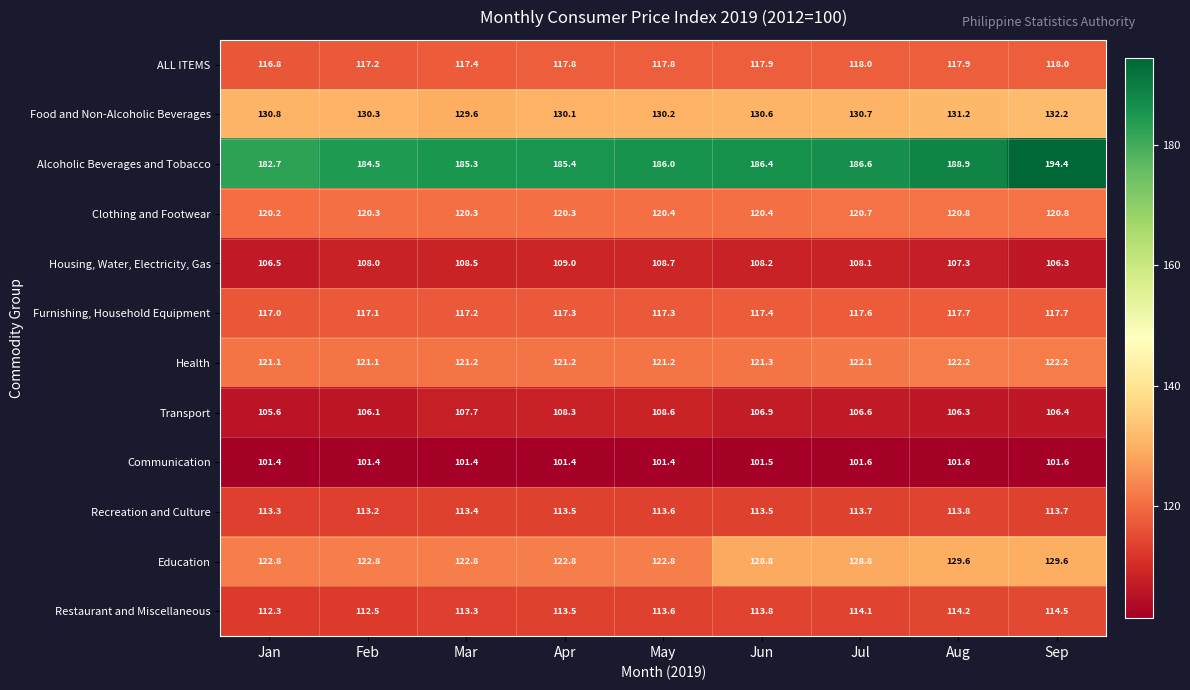

True or false: Health has a value of 122.2 at Aug.

True